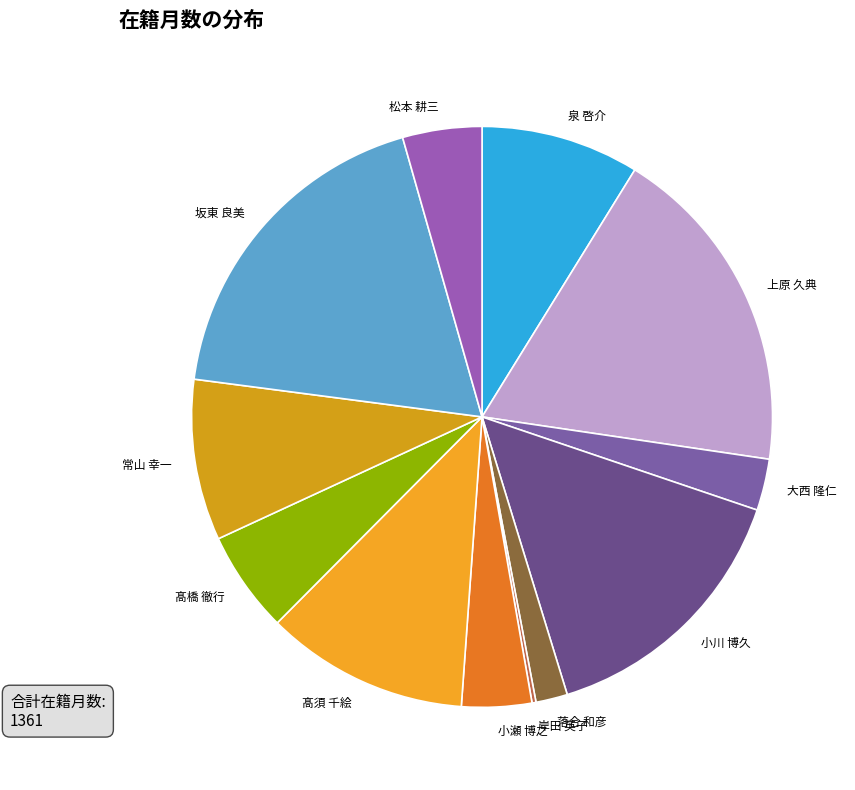

Is there any slice that represents more than half of the pie?

No